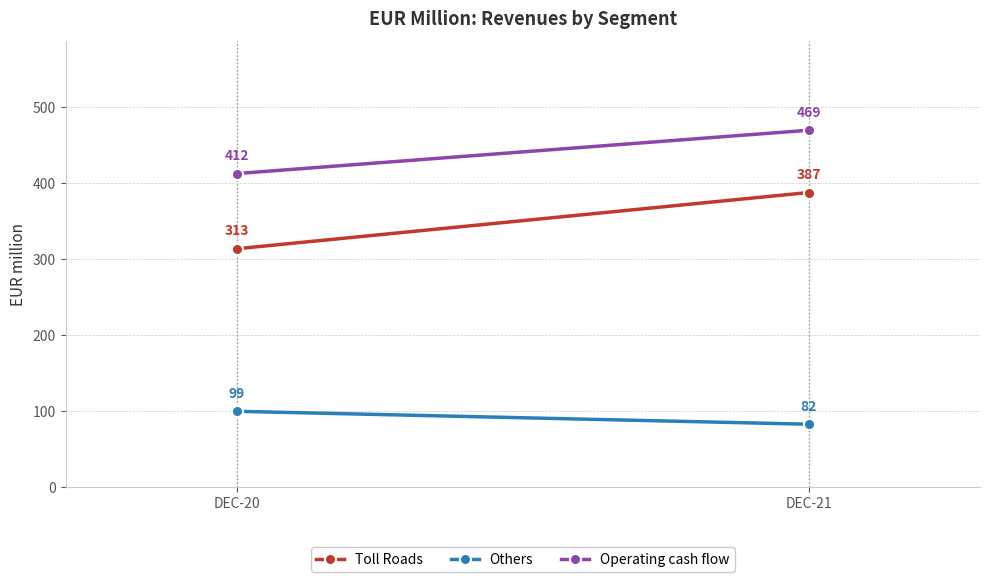

Which series has the largest range (max minus min)?

Toll Roads